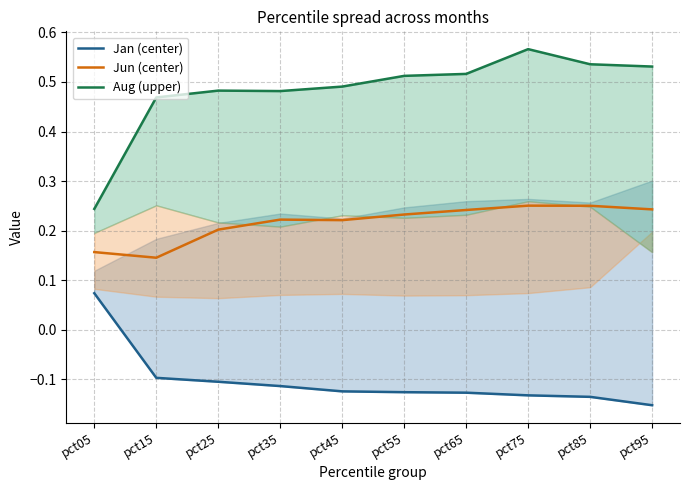

List the series in order of their overall mean, lowest first.

Jan (center), Jun (center), Aug (upper)